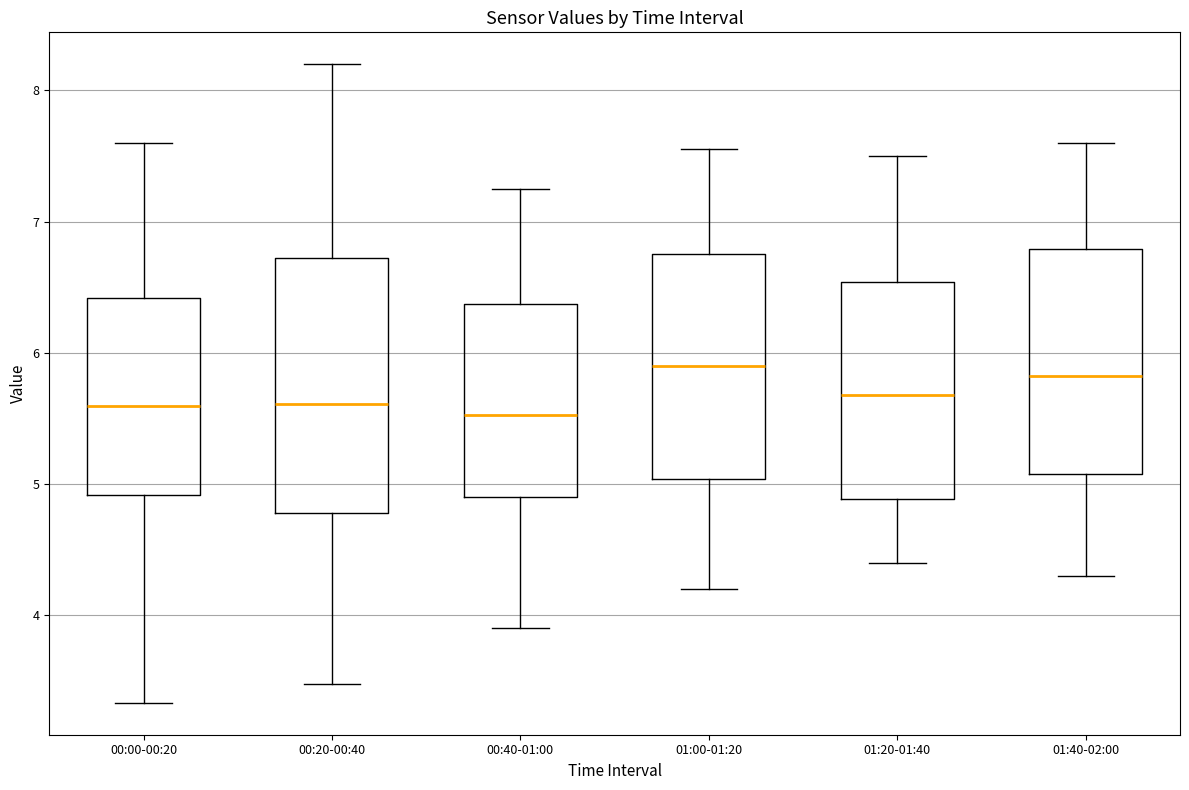

Comparing the boxes themselves (not the whiskers), which one is the tallest?

00:20-00:40